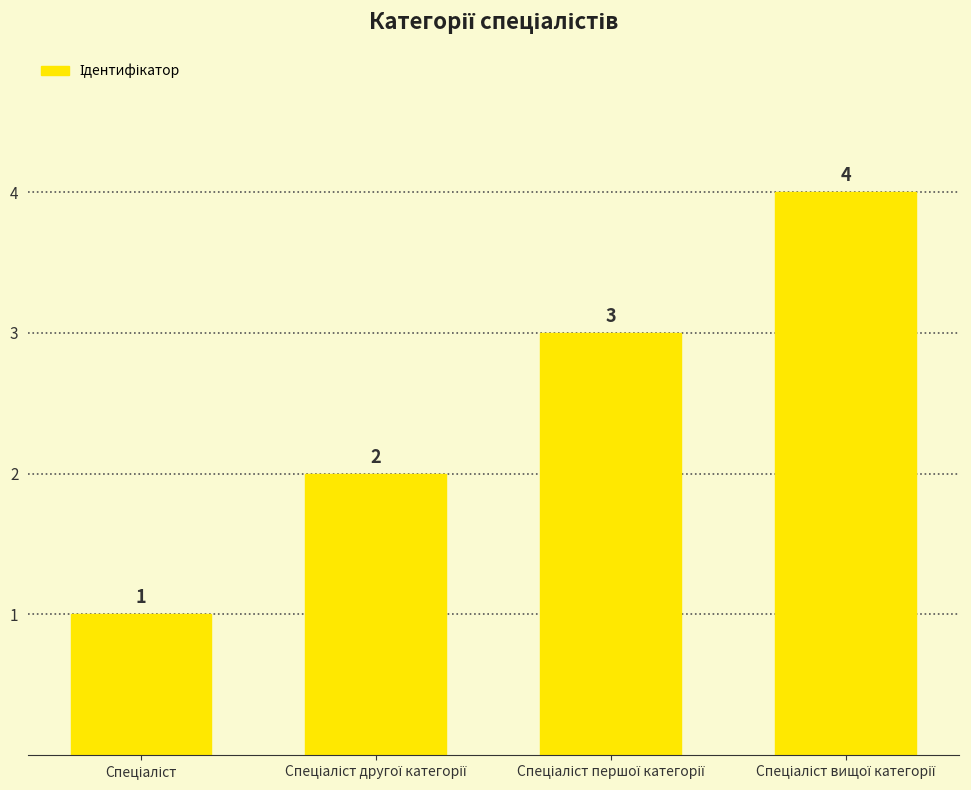

How many data points are less than 3?

2